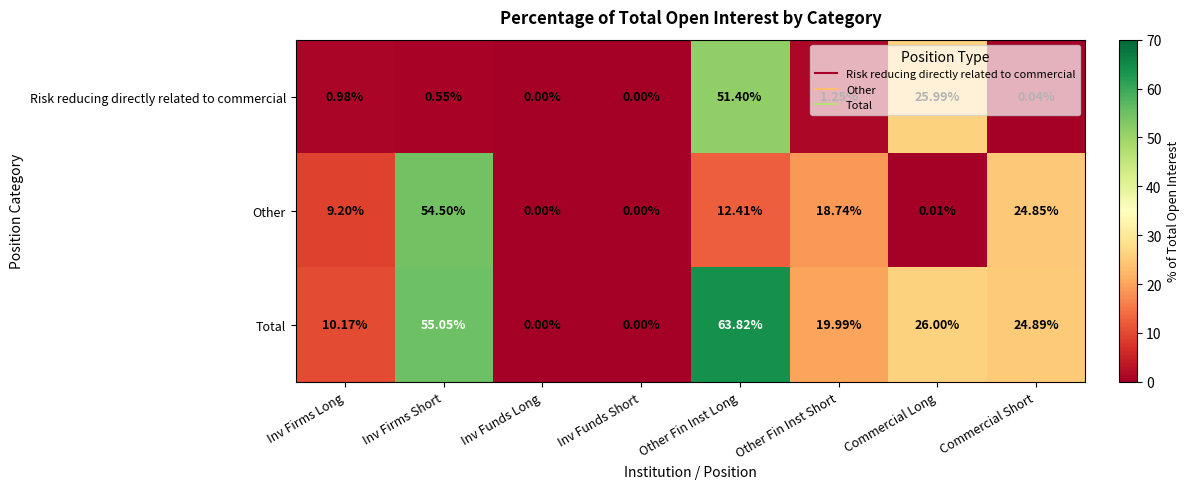

Where is Risk reducing directly related to commercial nearest to the value 25?

Commercial Long